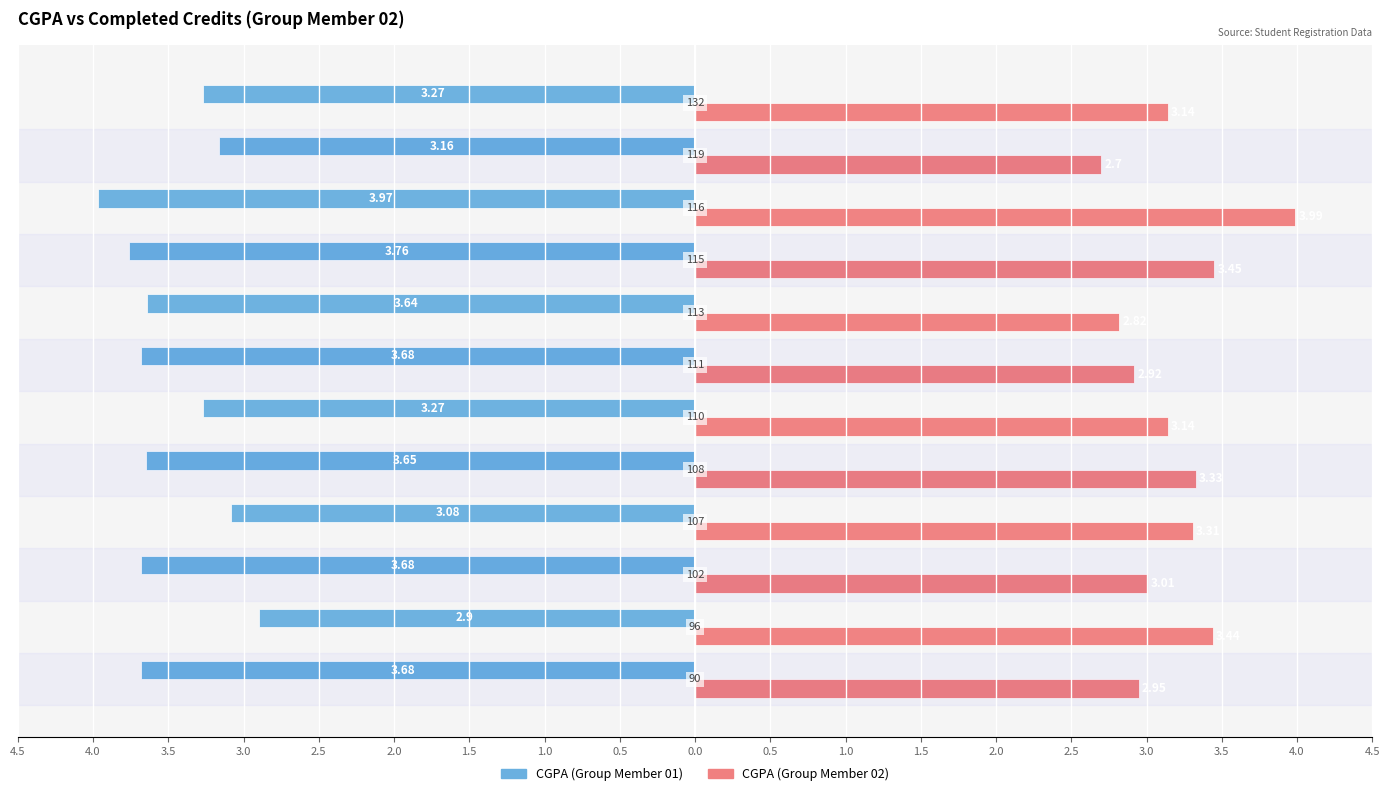

What are all the series names shown in the legend?

CGPA (Group Member 01), CGPA (Group Member 02)